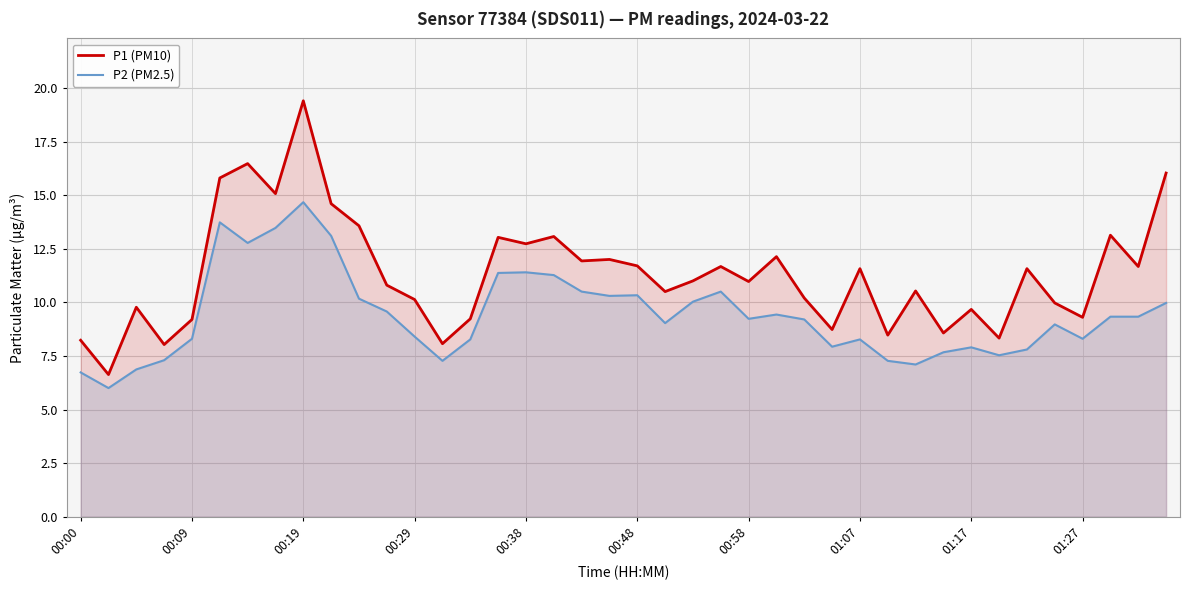

At how many categories does at least one series exceed 12?

12